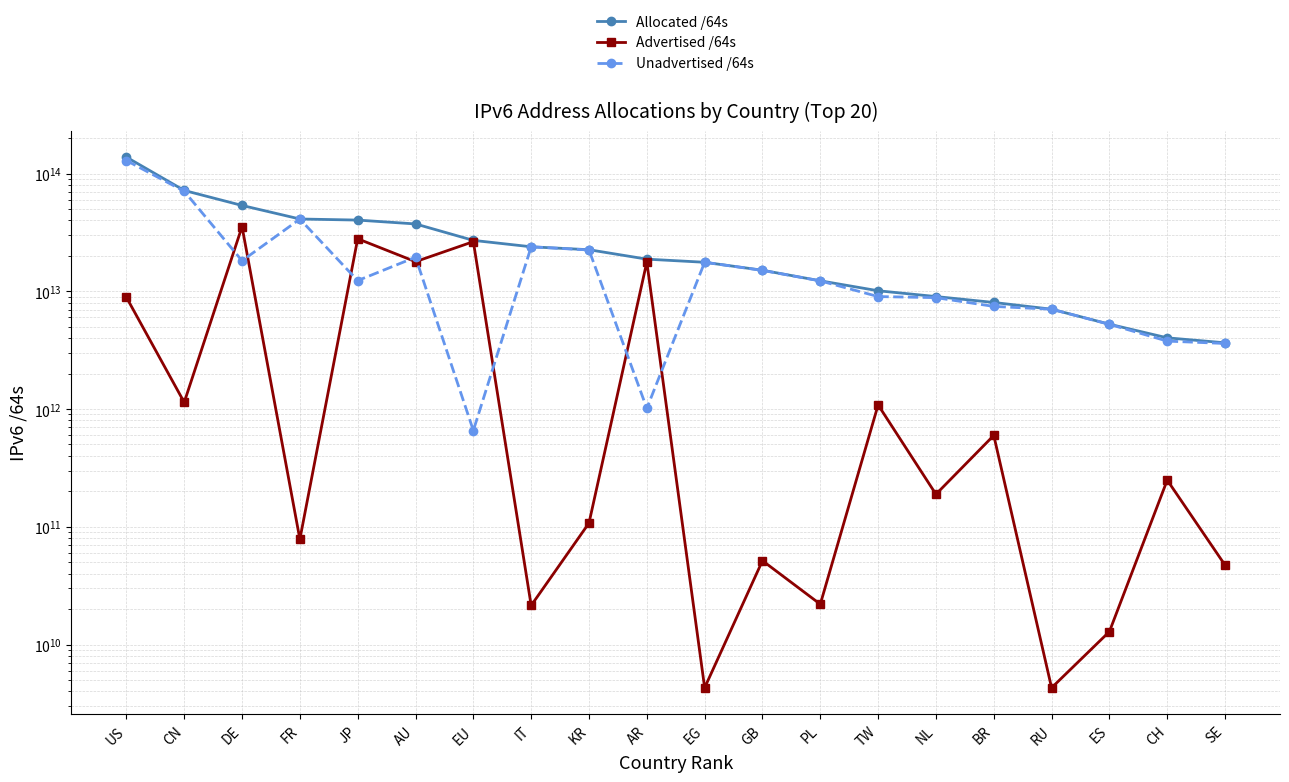

What is the greatest value displayed?

137817637847040